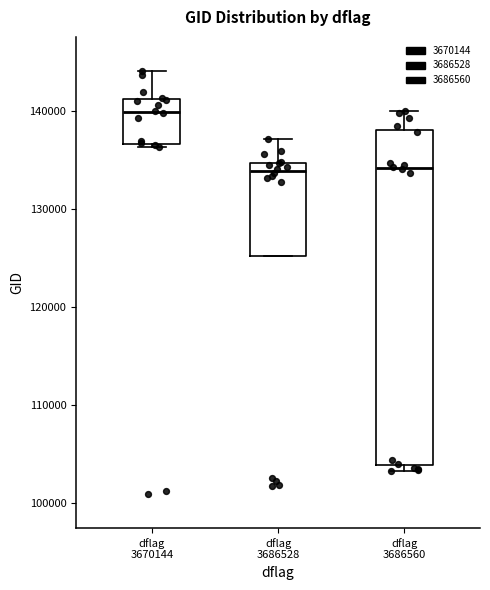

Where is the lower edge of the box for dflag 3670144 on the y-axis? The values are not printed on the chart, so give them approximately, as read against the axis.

137000